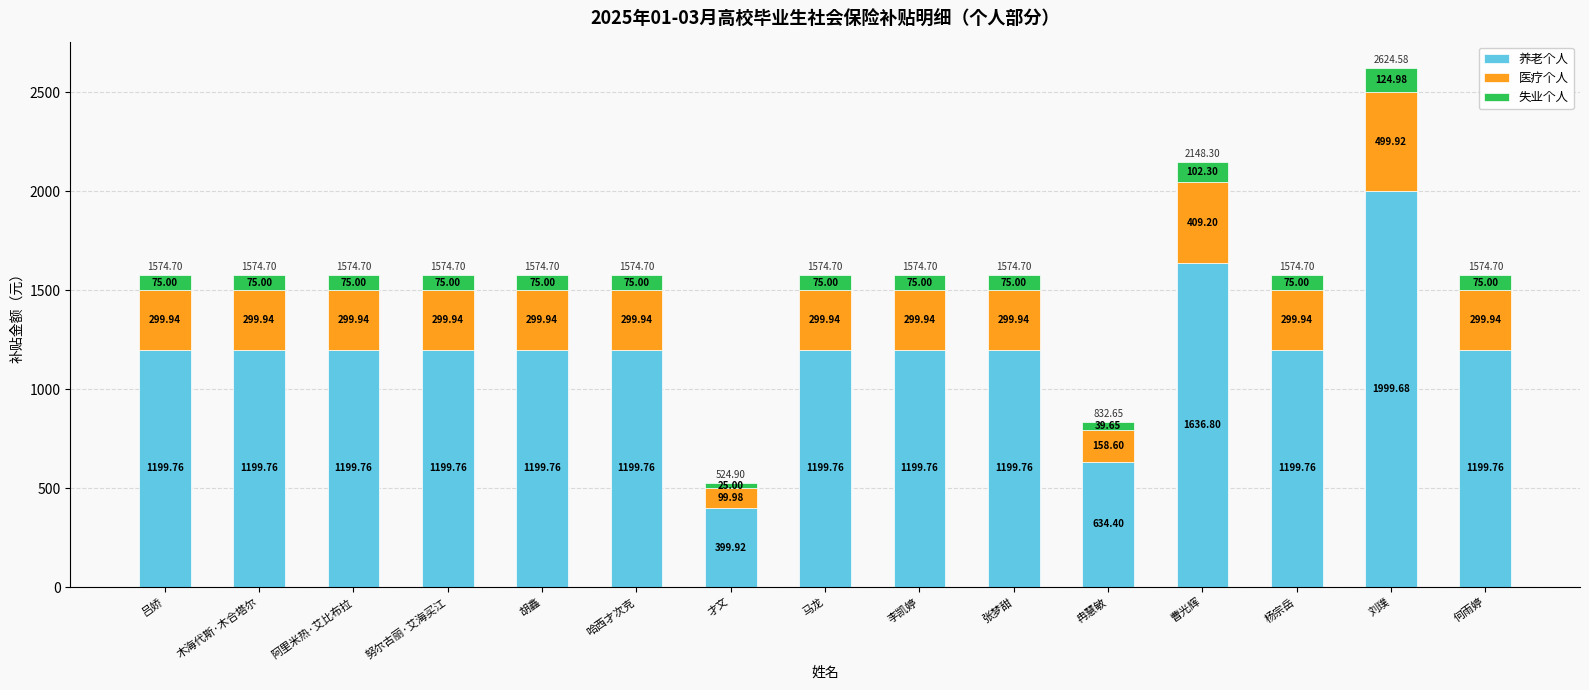

Where does the 养老个人 series first go above 1199?

吕娇